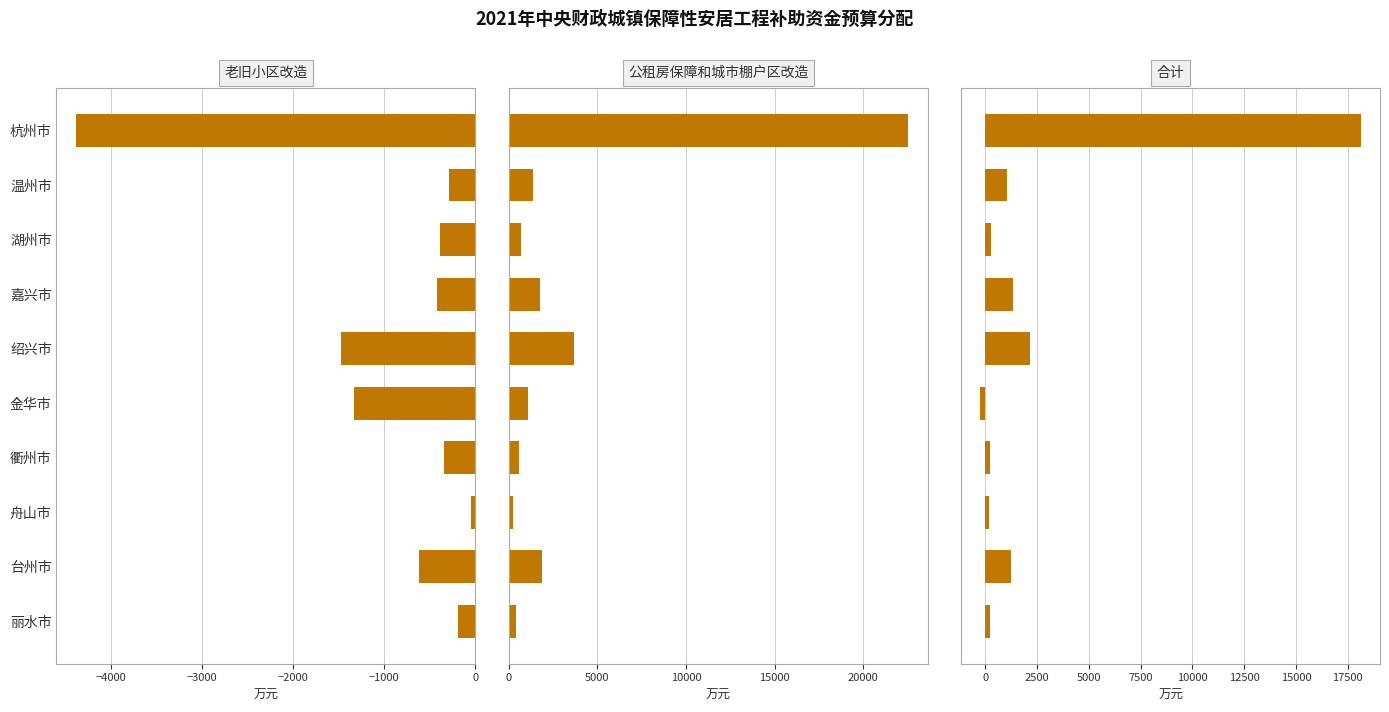

How many values in the 老旧小区改造 series exceed -382?

4